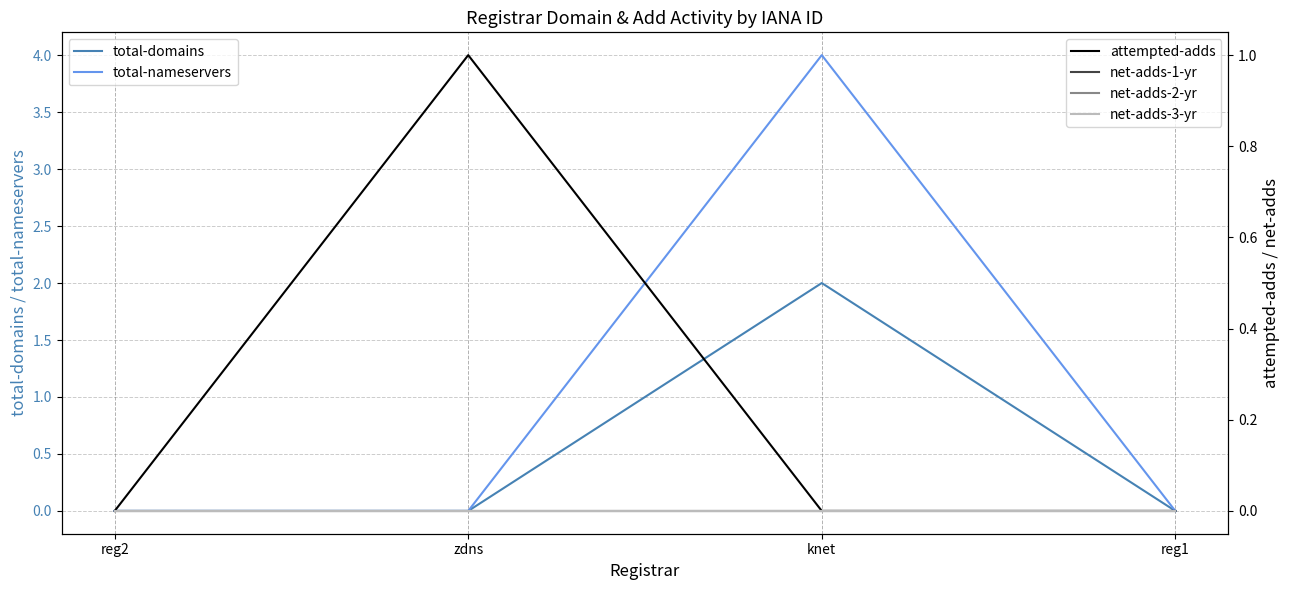

List the labels in order of attempted-adds value, largest first.

zdns, reg2, knet, reg1